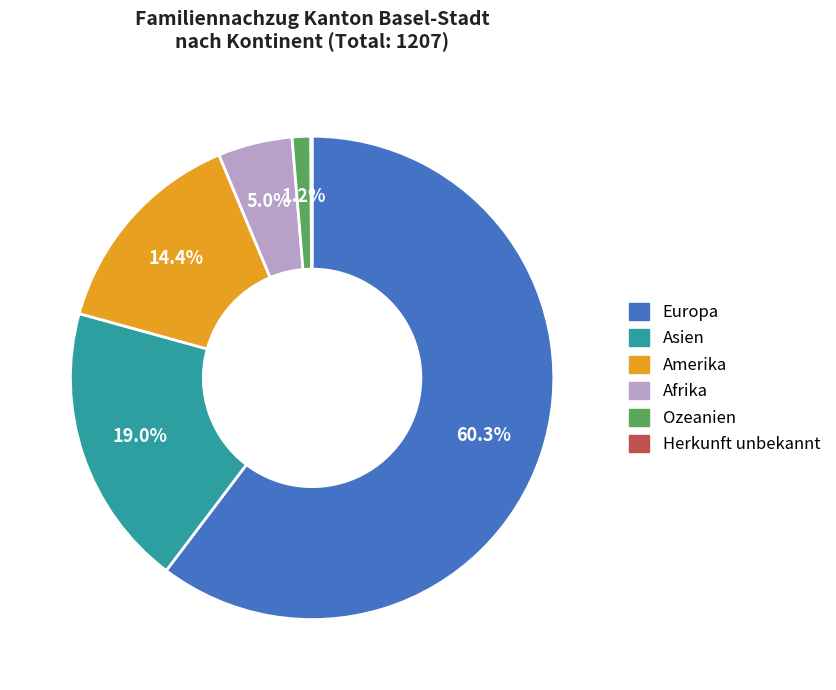

True or false: Ozeanien accounts for 11% of the total.

False